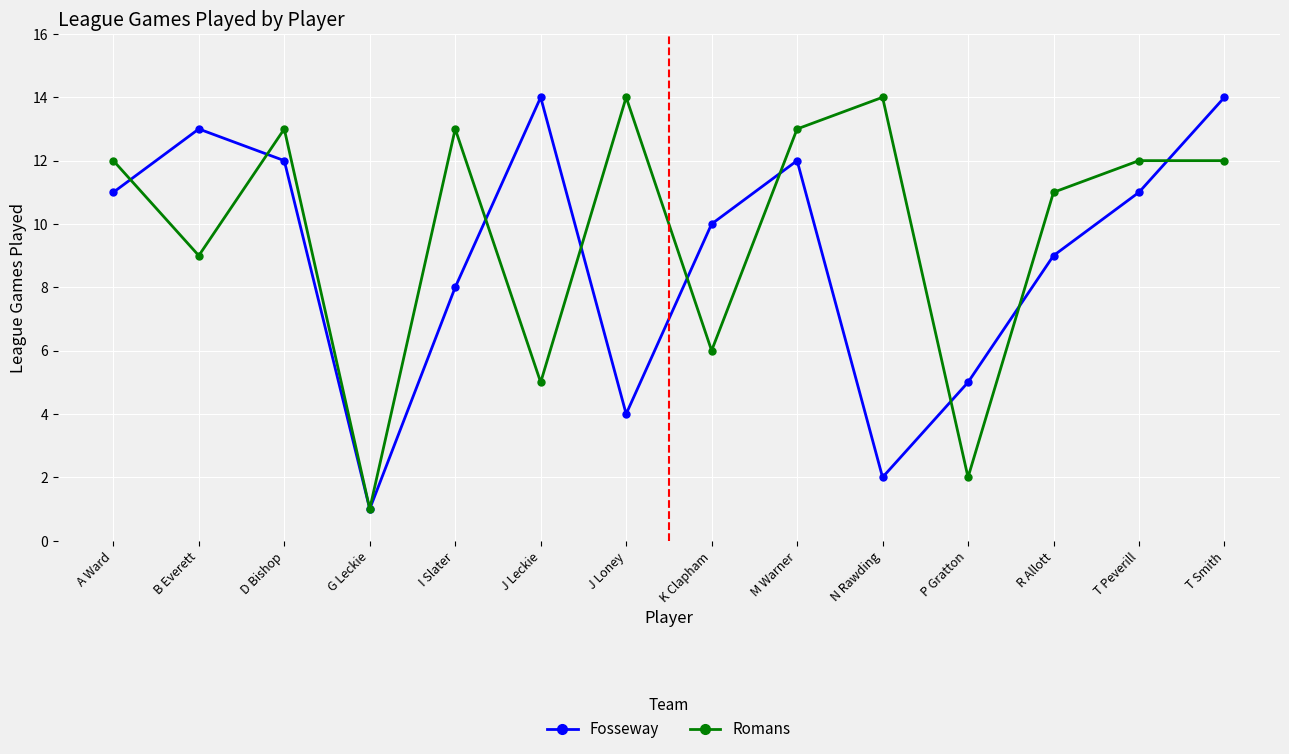

What is the difference between the highest and lowest values at N Rawding?

12